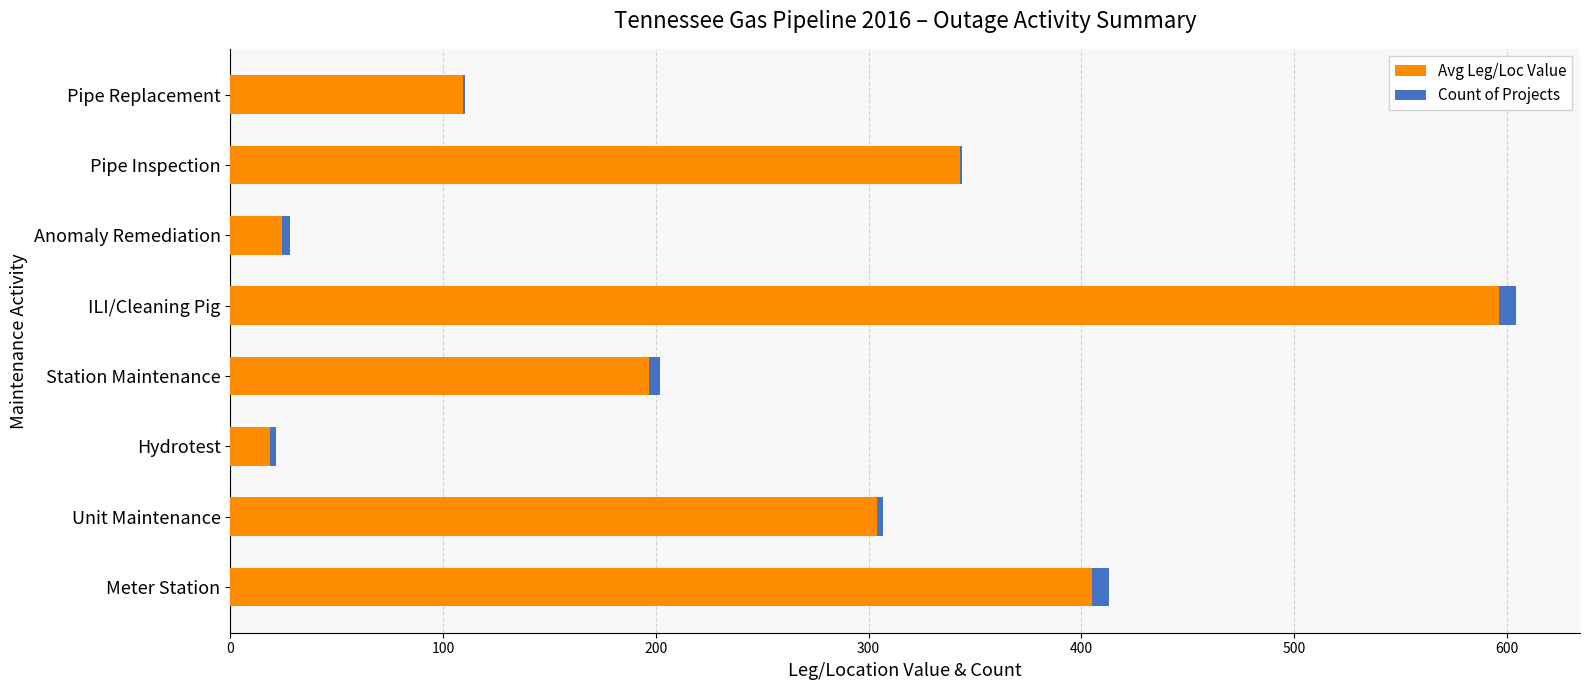

The value of Avg Leg/Loc Value at Pipe Inspection is 530.2. True or false?

False